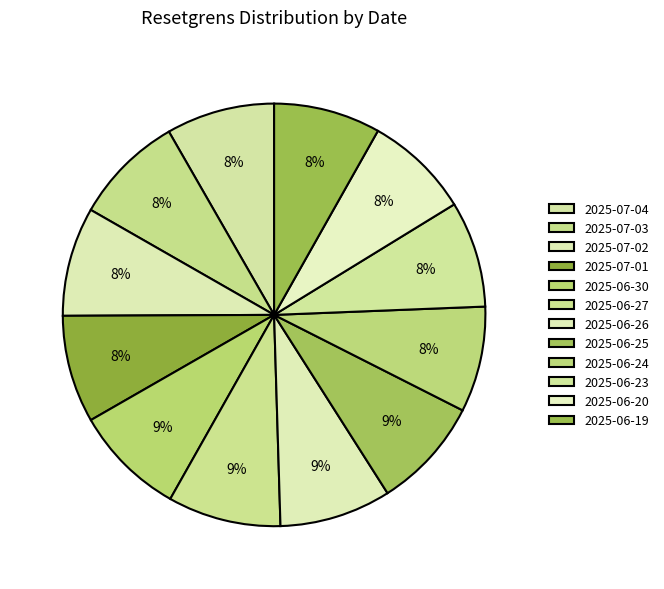

How many slices are in this pie chart?

12